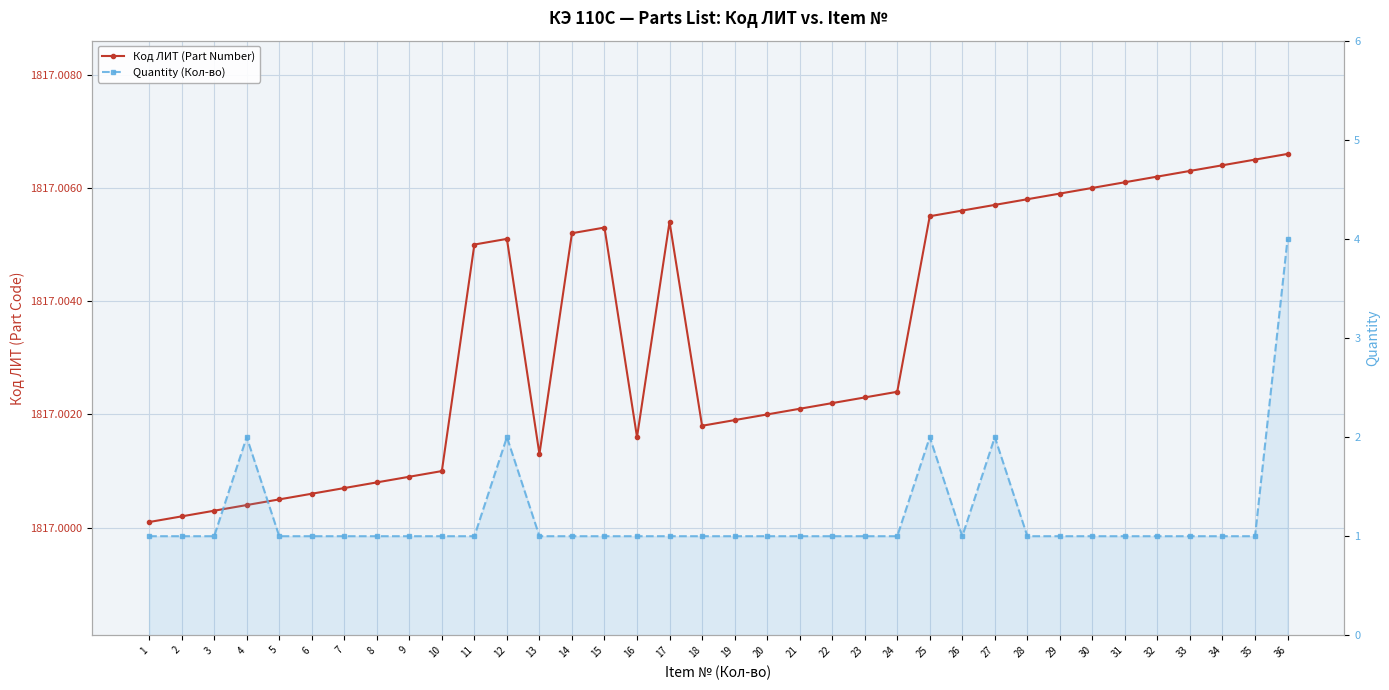

Which series has the largest range (max minus min)?

Quantity (Кол-во)